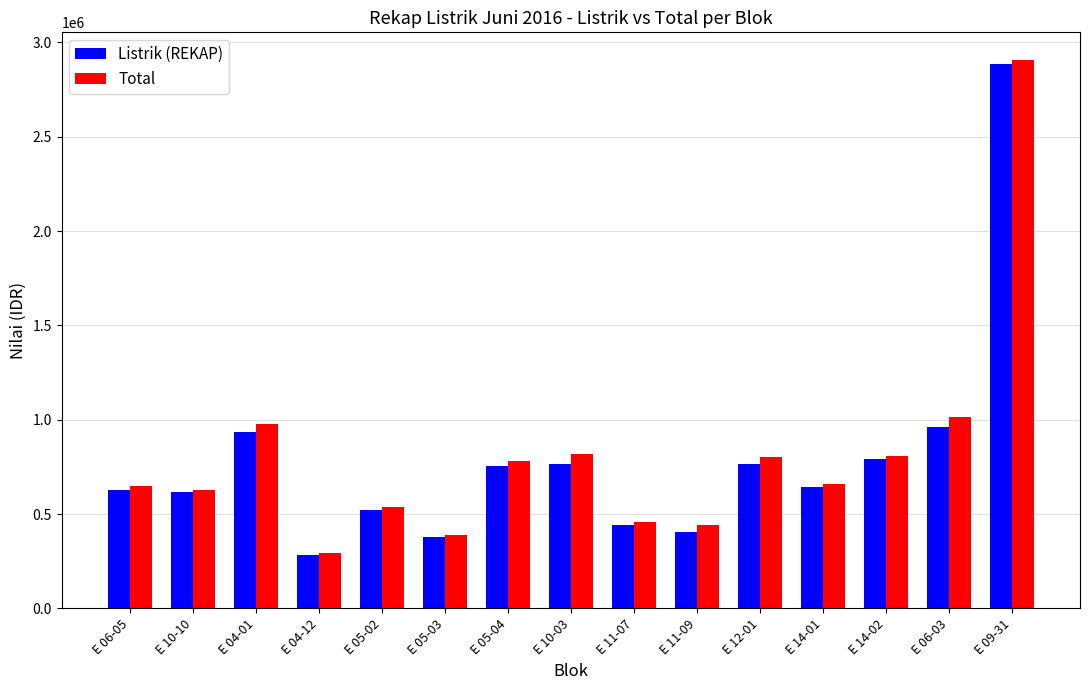

What is the total value across all series at E 14-02?

1600560